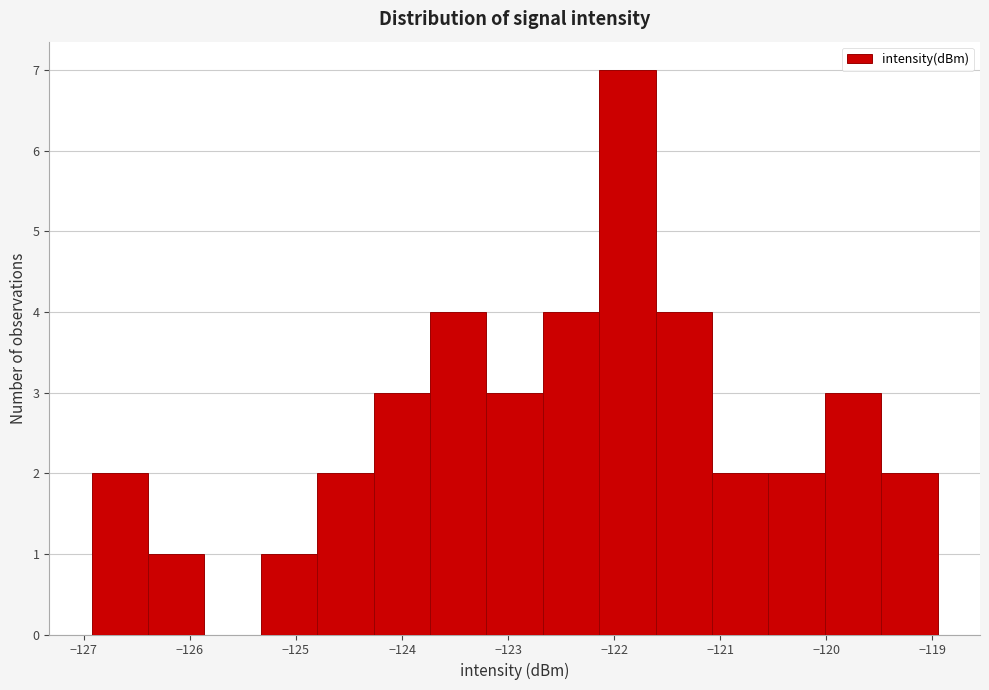

Which range on the x-axis has the tallest bar?

-122.1 to -121.6